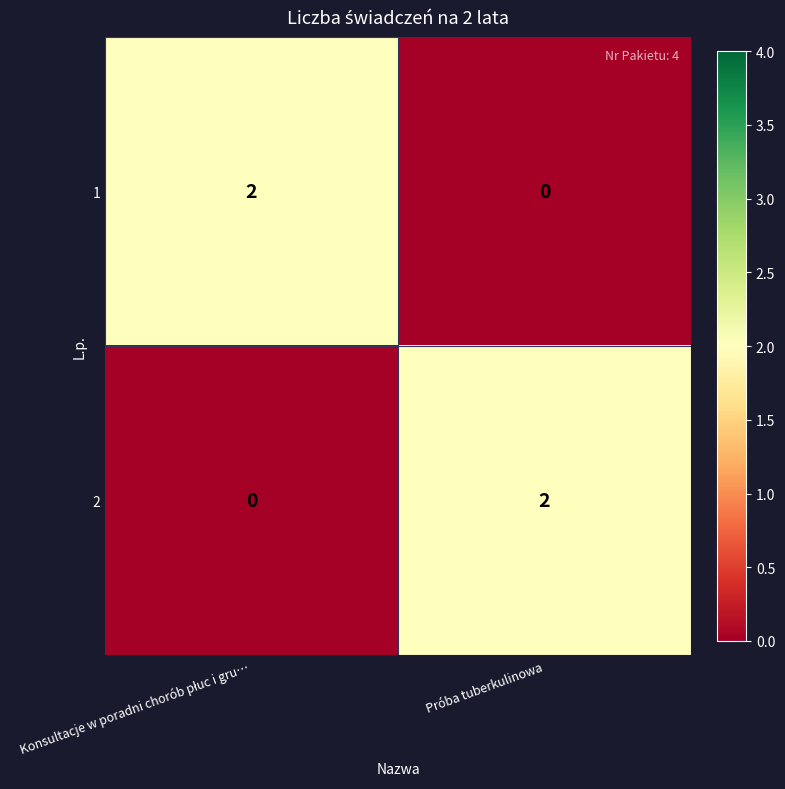

Rank the series at Próba tuberkulinowa from lowest to highest value.

1, 2